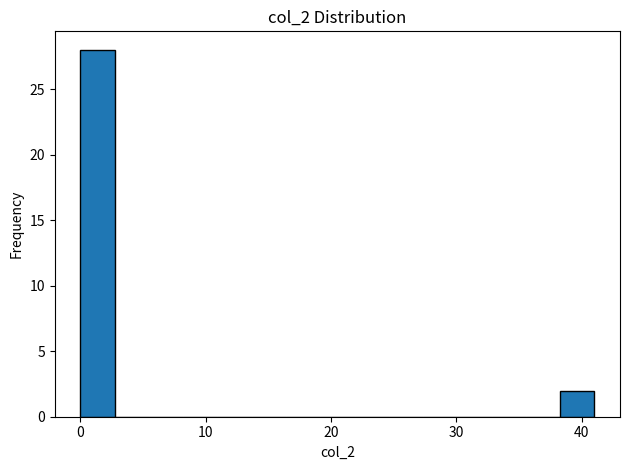

Around what value on the x-axis is the tallest bar? Give the approximate position of its centre, as read against the axis.

1